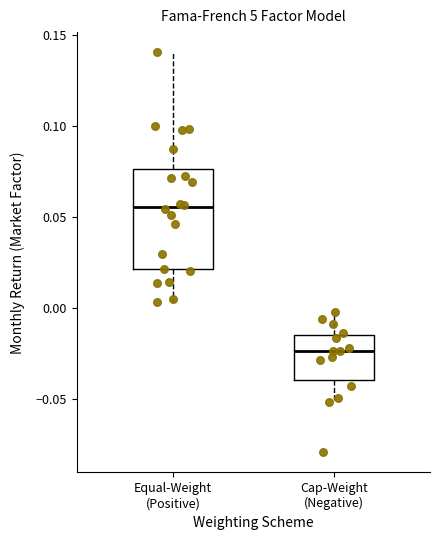

Which box is the tallest, from its lower edge to its upper edge?

Equal-Weight (Positive)